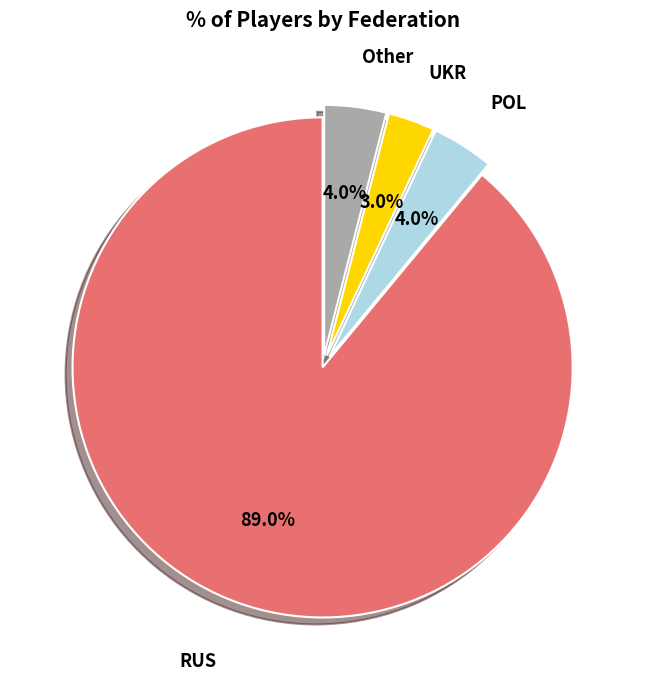

What percentage do RUS and UKR together represent?

92.0%